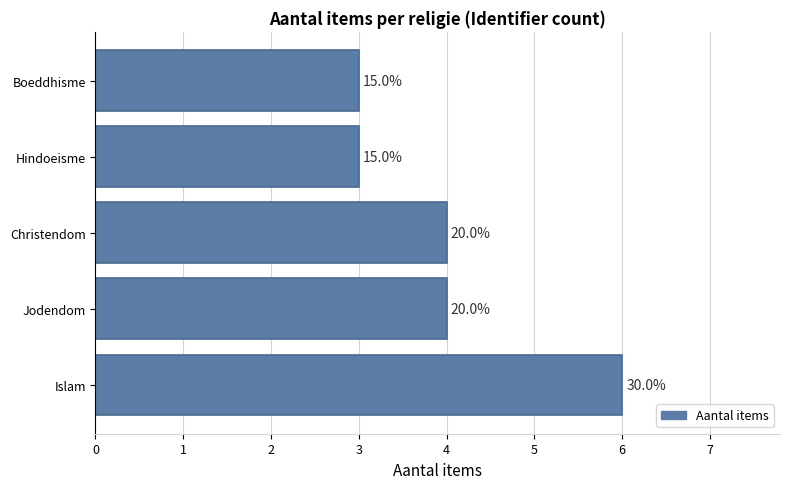

How many bars are there in total?

5